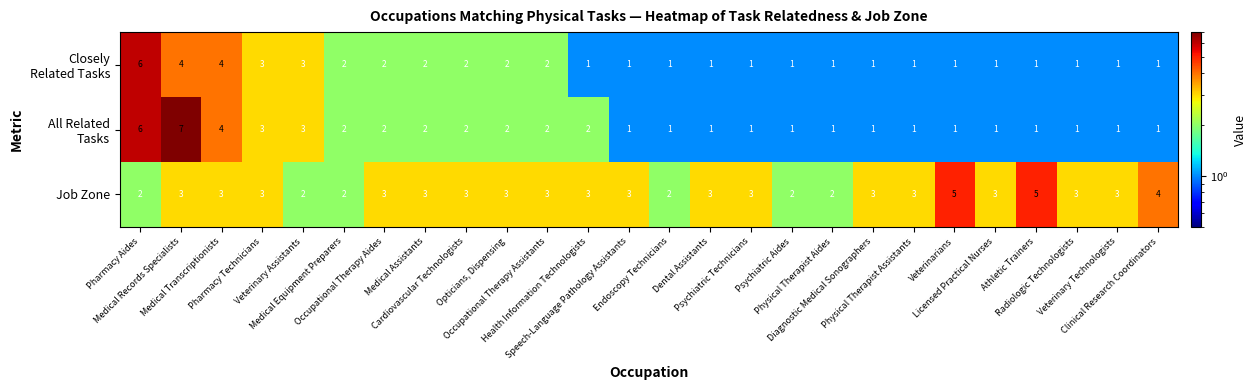

How many Job Zone values are between 3 and 4?

18